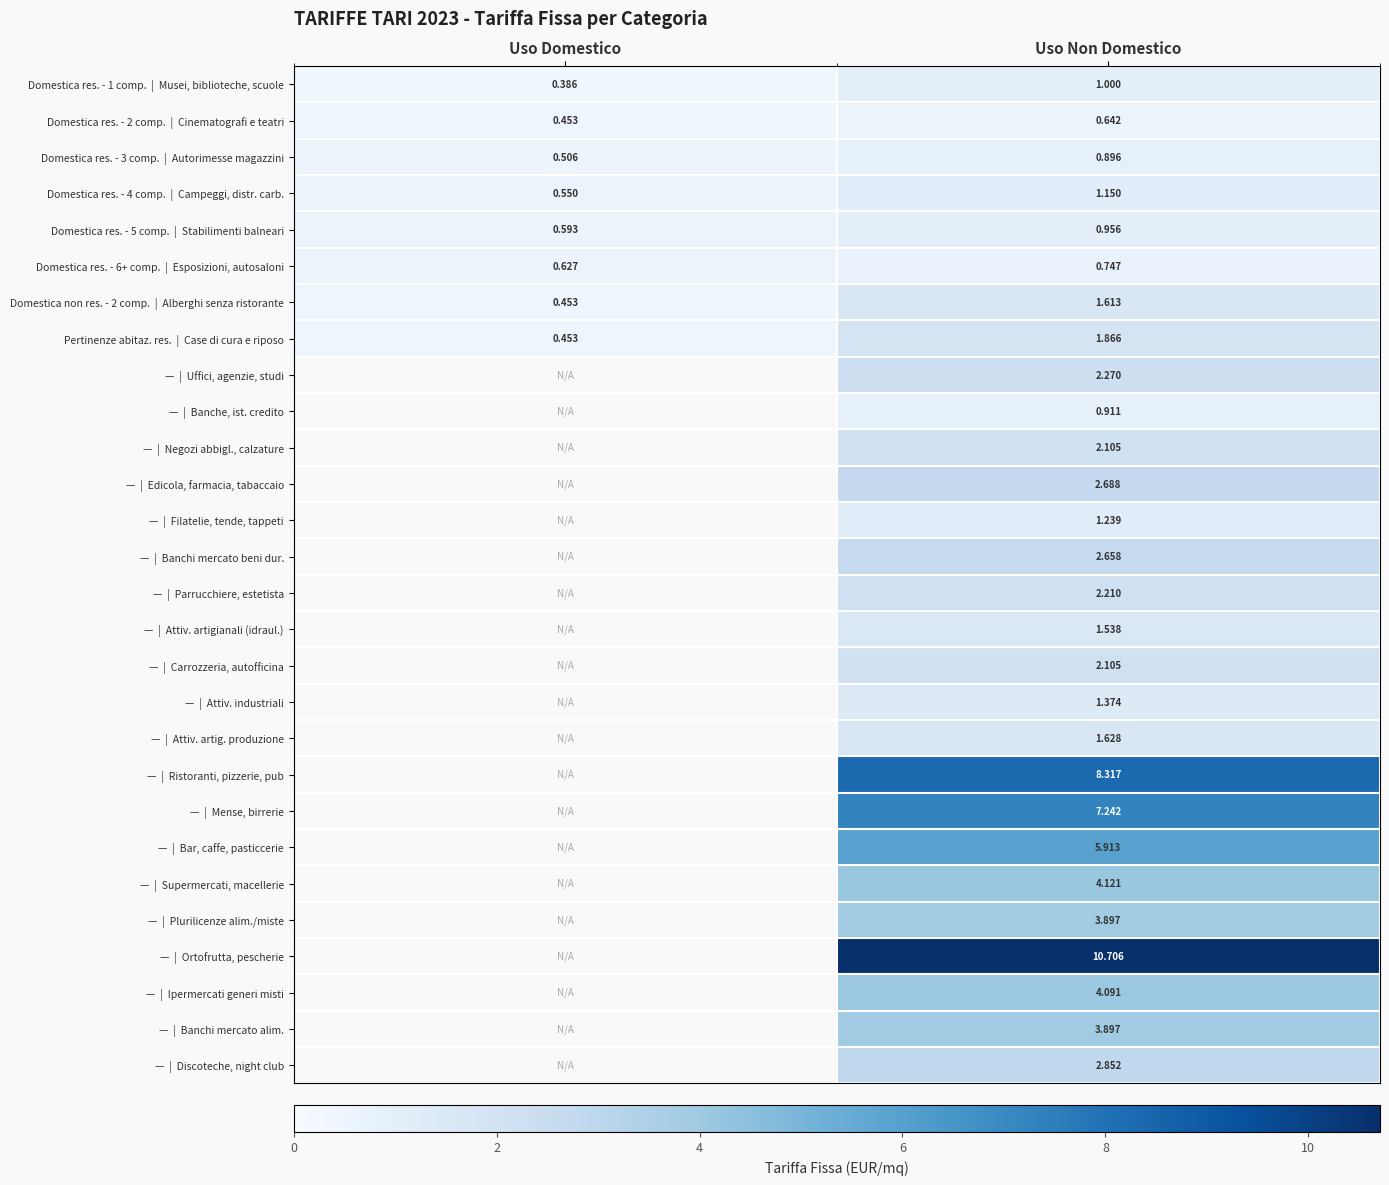

True or false: Domestica non res. - 2 comp. | Alberghi senza ristorante has a value of 1.6 at Uso Non Domestico.

True